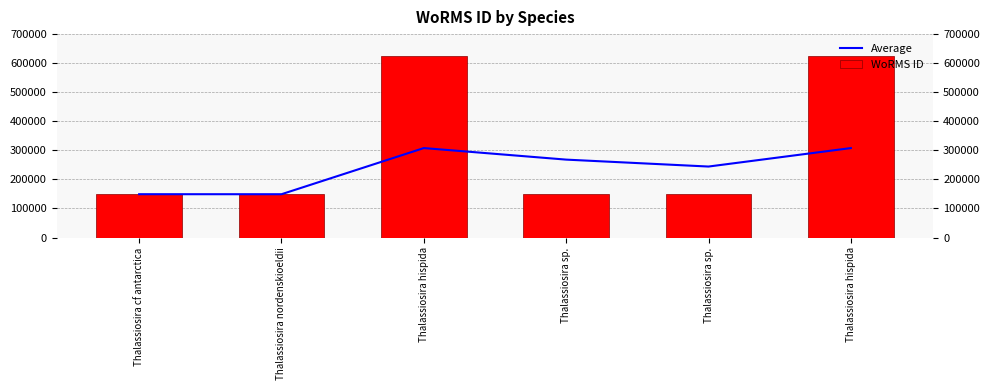

What is the difference between the maximum and second lowest values in the WoRMS ID series?

476578.0